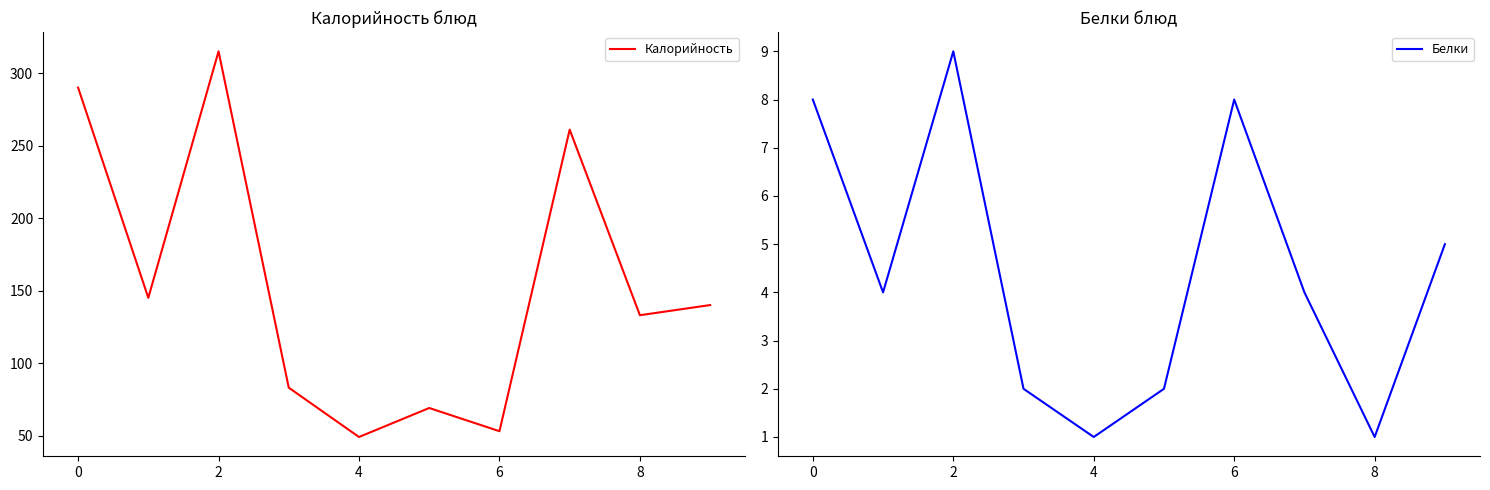

Read the Белки value at 0.

8